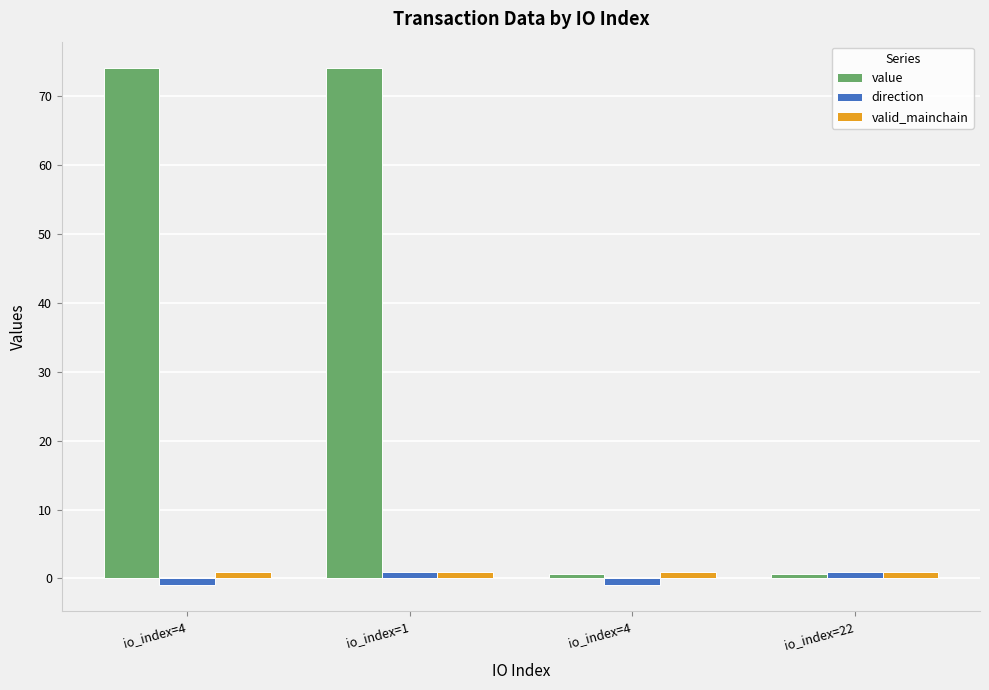

What is the spread (max minus min) of values at io_index=4?

75.2